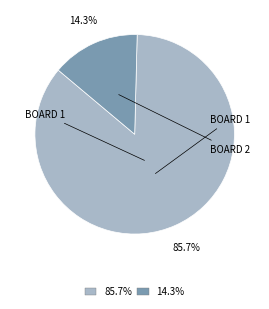

Does any single category account for the majority?

Yes